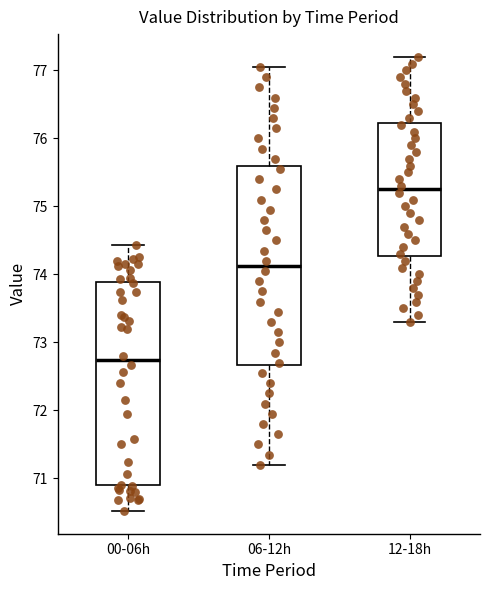

Which box has the highest median line?

12-18h